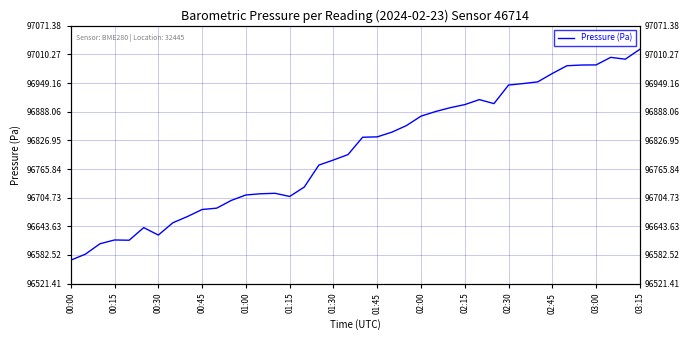

What is the maximum value shown in the chart?

97021.4